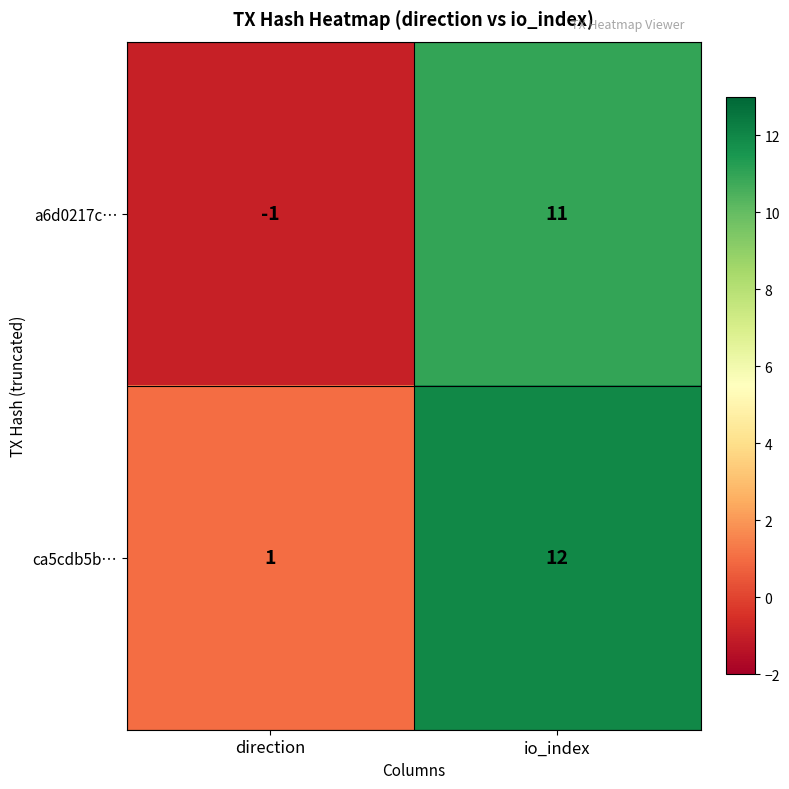

What is the smallest value displayed?

-1